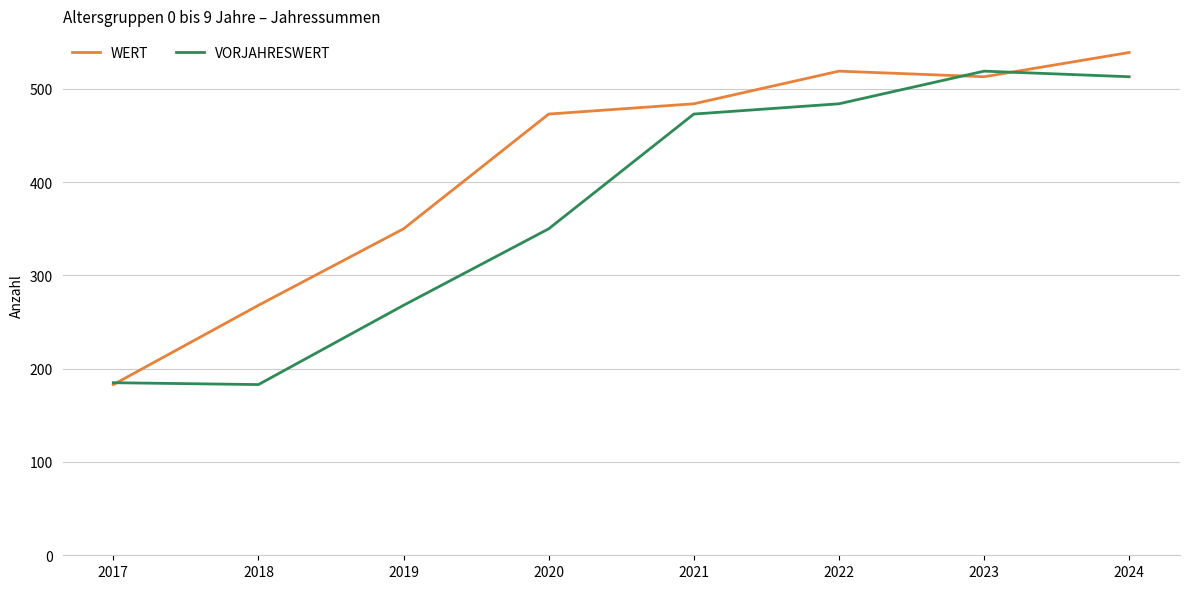

What is the average value of the WERT series?

416